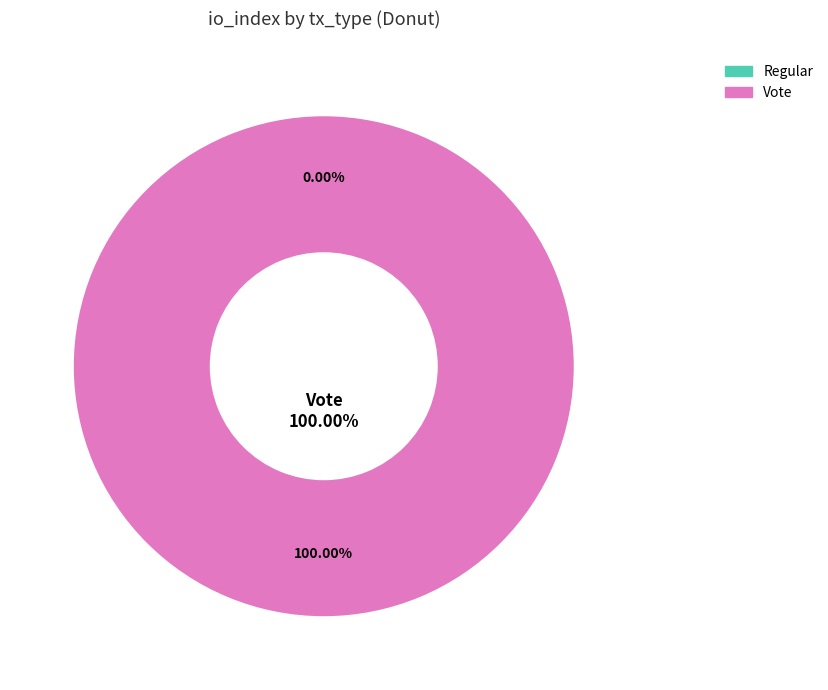

To the nearest percent, what is the average slice percentage?

50%